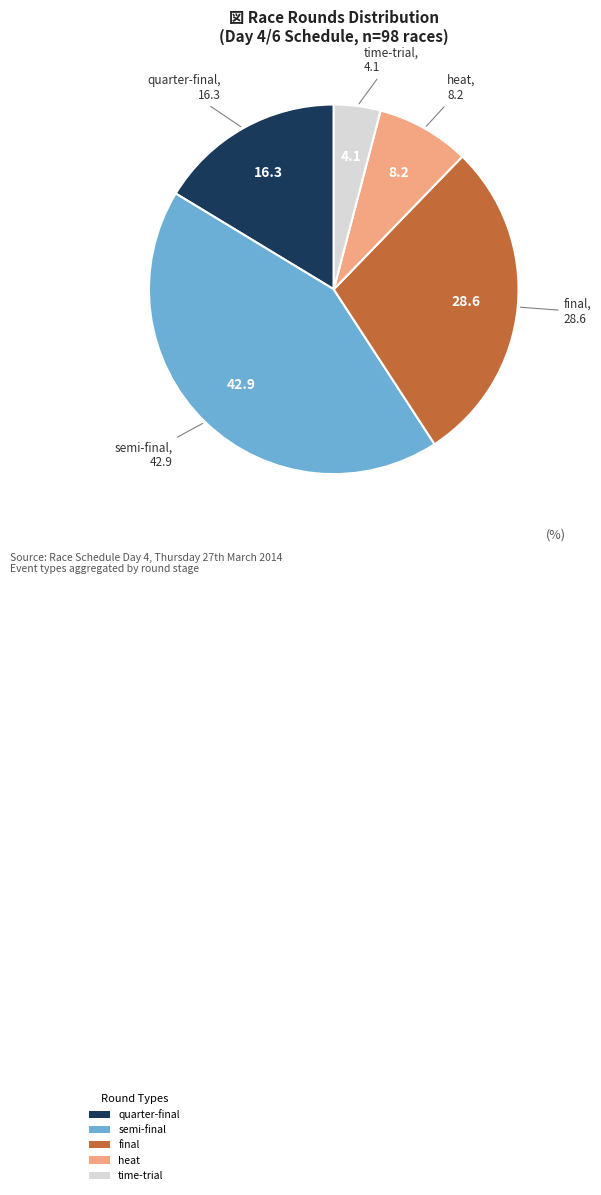

Is the sum of semi-final and final greater than half?

Yes